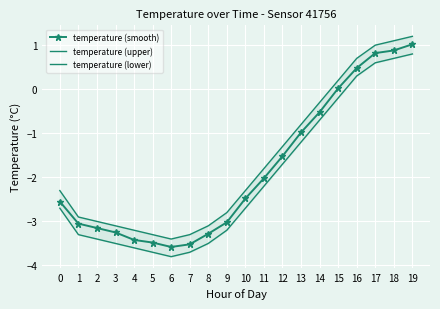

True or false: temperature (lower) and temperature (upper) cross at least once.

False